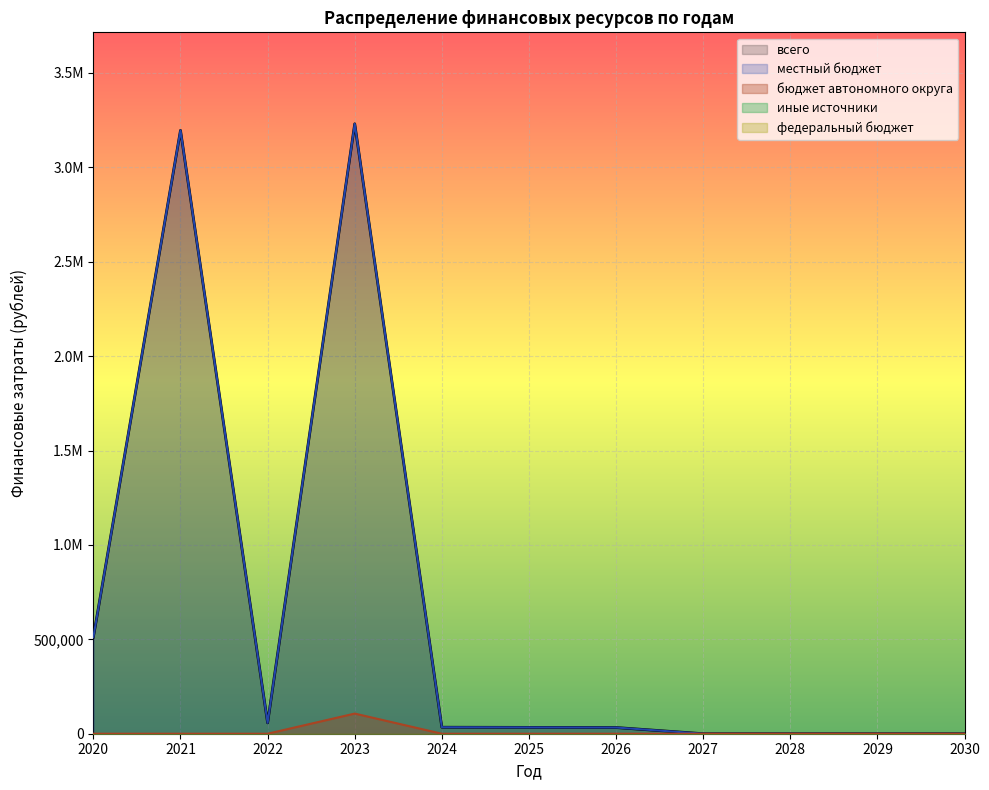

The value of бюджет автономного округа at 2021 is 0.0. True or false?

True